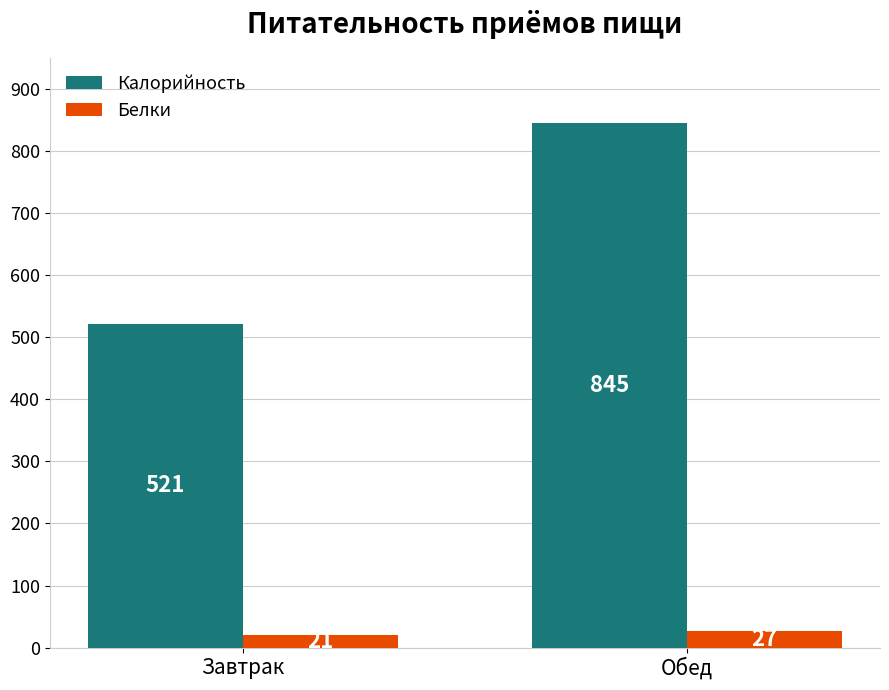

Rank the series at Обед from lowest to highest value.

Белки, Калорийность